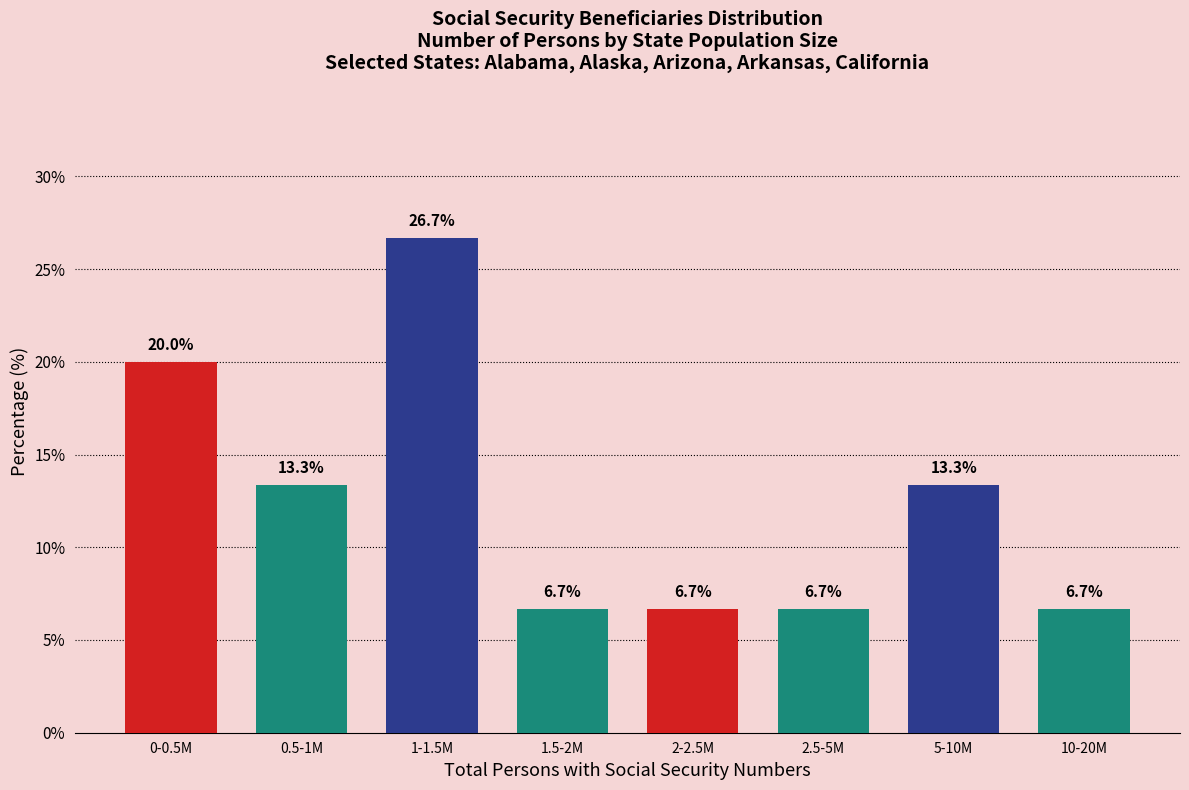

Reading right to left, what are all the values shown in this chart?

6.7	13.3	6.7	6.7	6.7	26.7	13.3	20.0